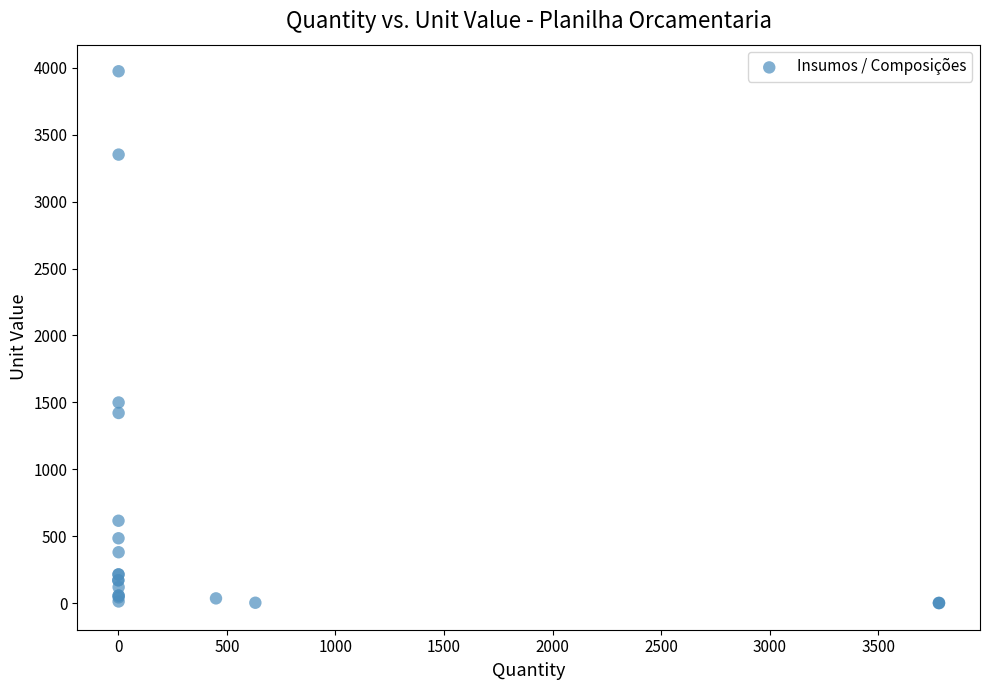

What Y value in the scatter plot is closest to 1987?

1499.4